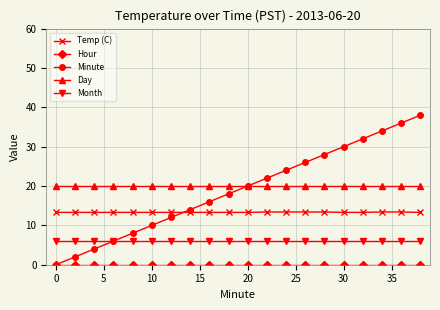

Is this an area chart (filled region under the line)?

No